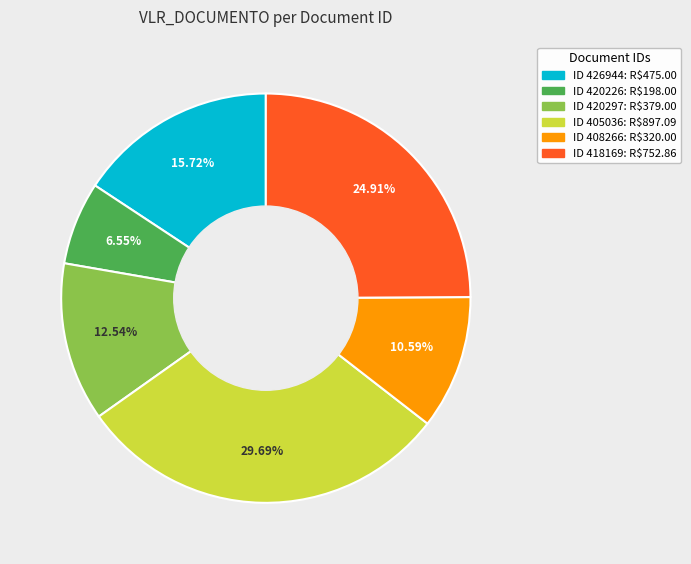

Is there any slice that represents more than half of the pie?

No